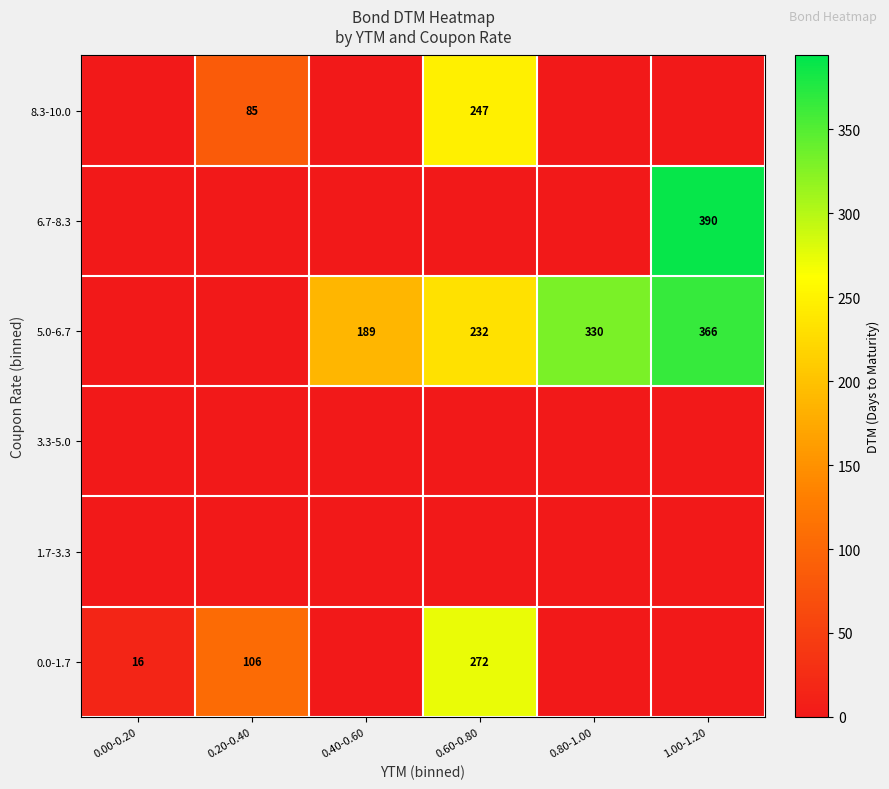

At which category is the sum across all series the highest?

1.00-1.20